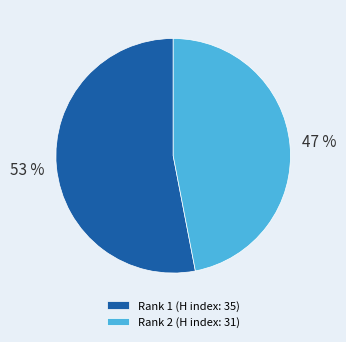

Approximately how many times larger is the value at Rank 1 (H index: 35) compared to Rank 2 (H index: 31)?

1.1